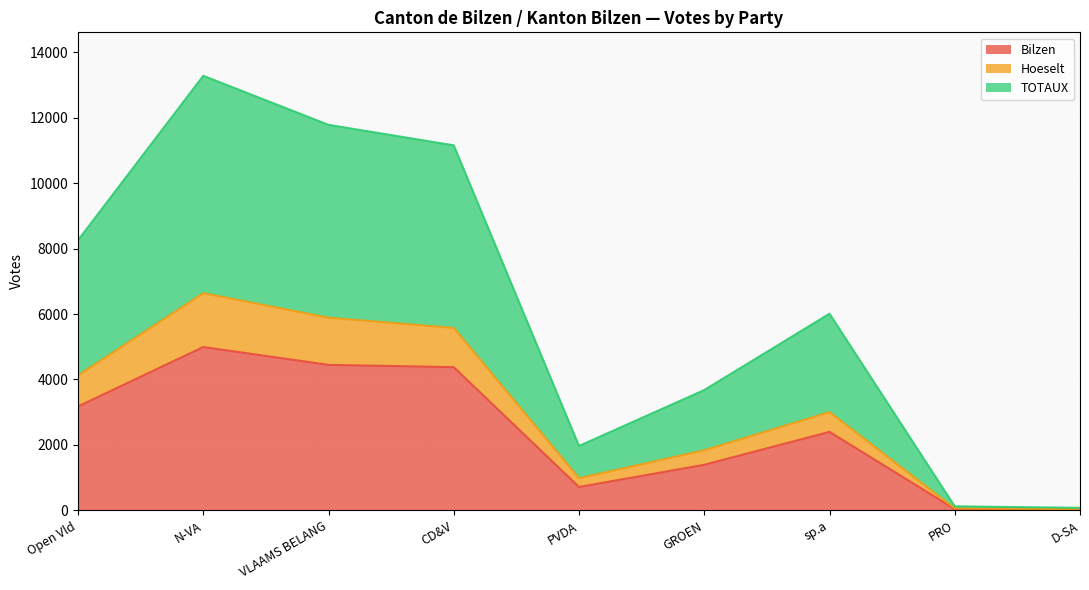

What is the value of the Bilzen point at the 1st from the left?

3177